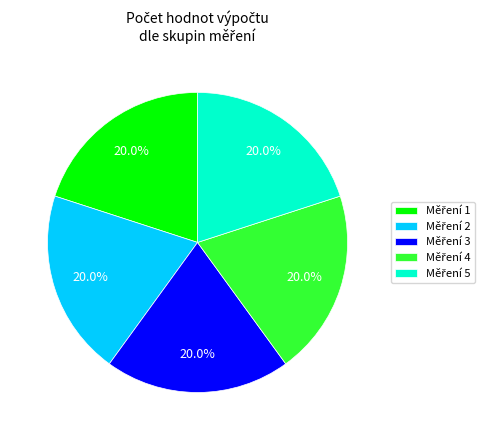

Is there any slice that represents more than half of the pie?

No